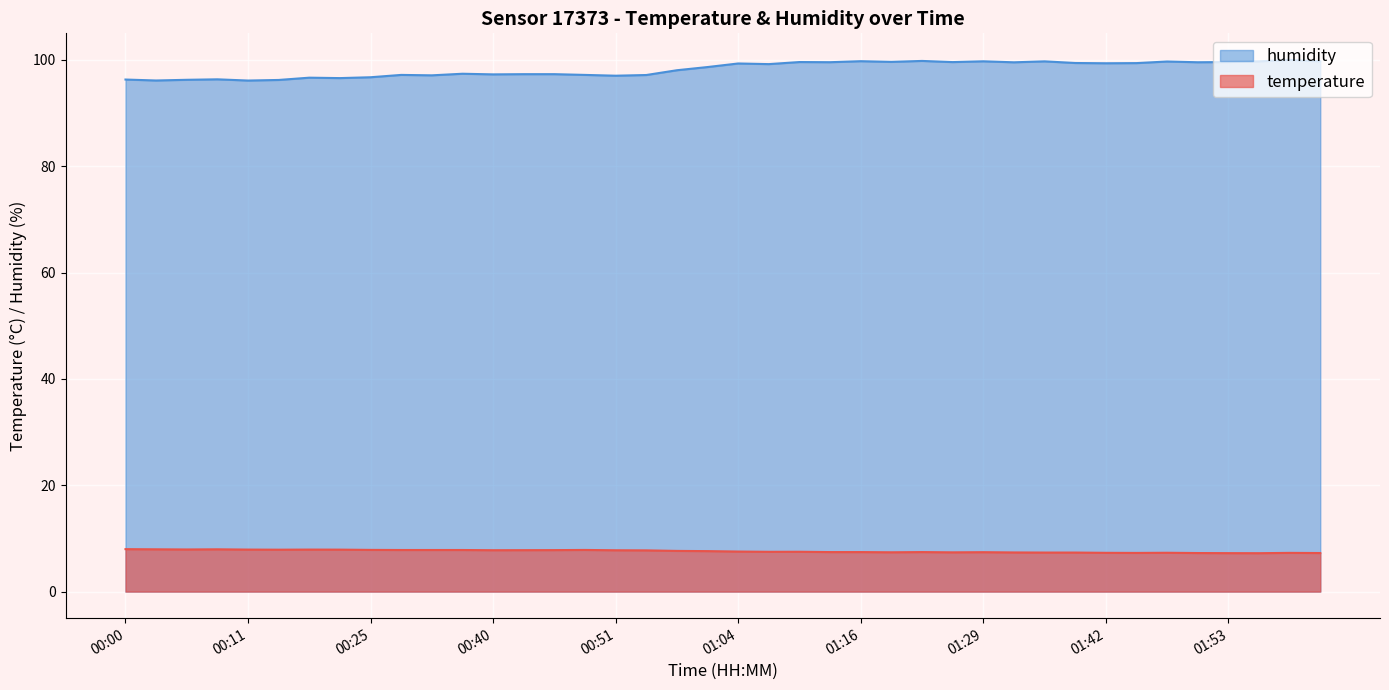

Is it true that temperature equals 3.6 at 00:30?

False